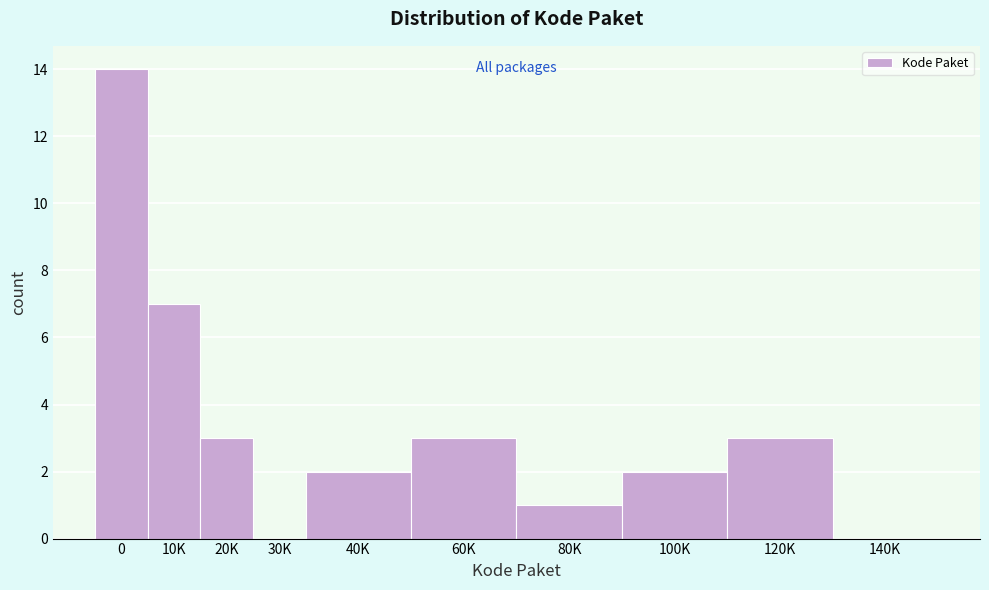

Reading left to right, extract all data points from this chart.

0=14	10K=7	20K=3	30K=0	40K=2	60K=3	80K=1	100K=2	120K=3	140K=0